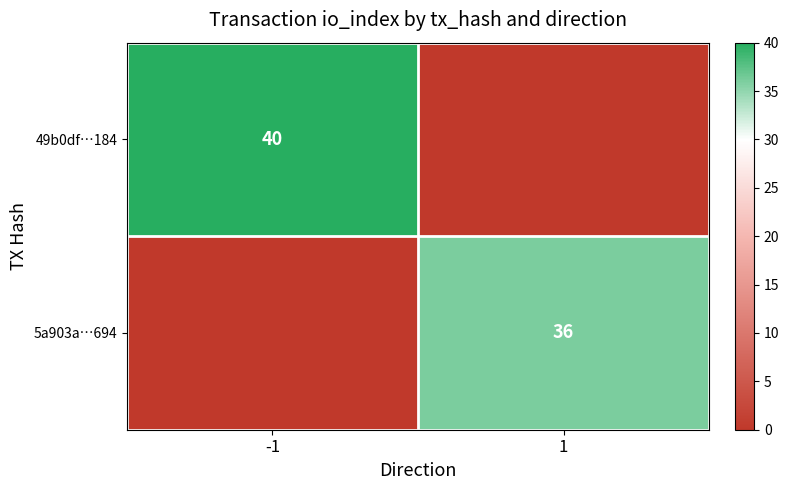

How many distinct data groups are displayed?

2